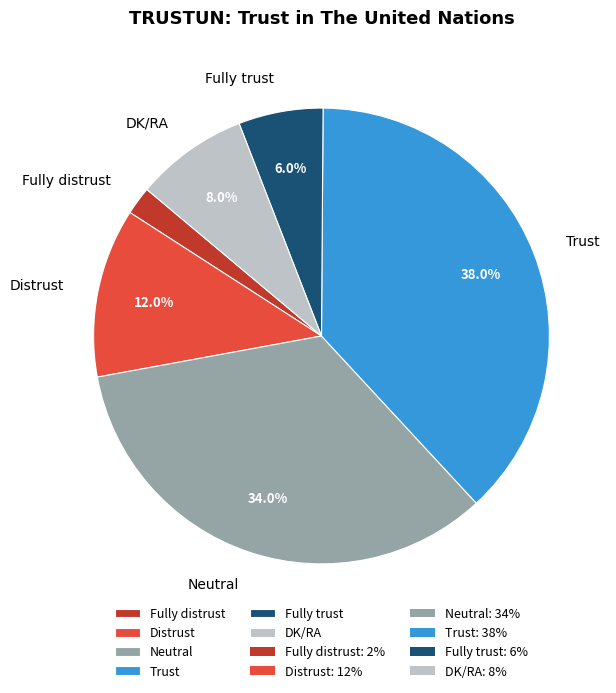

To the nearest percent, what is the difference between the Neutral and Trust slice percentages?

4%